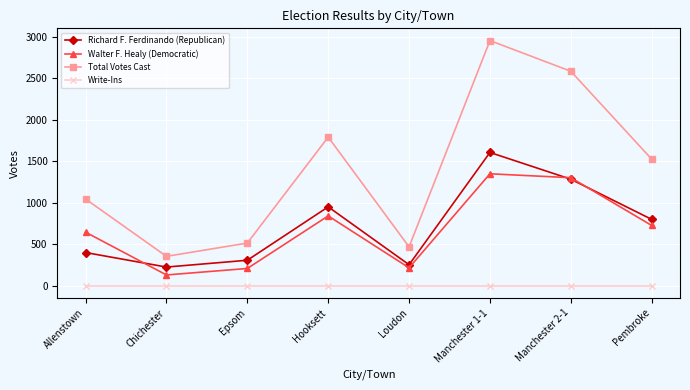

What is the label of the 6th point from the right?

Epsom